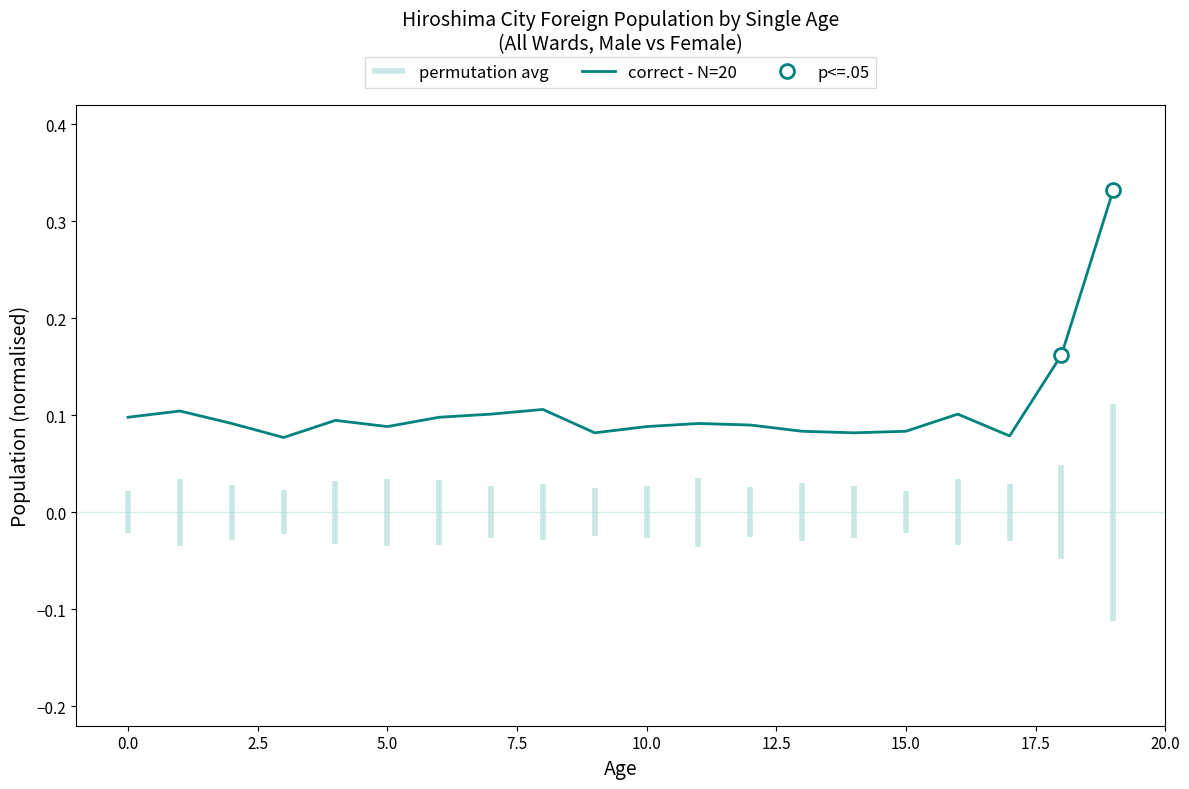

How many values are between 0 and 1?

20